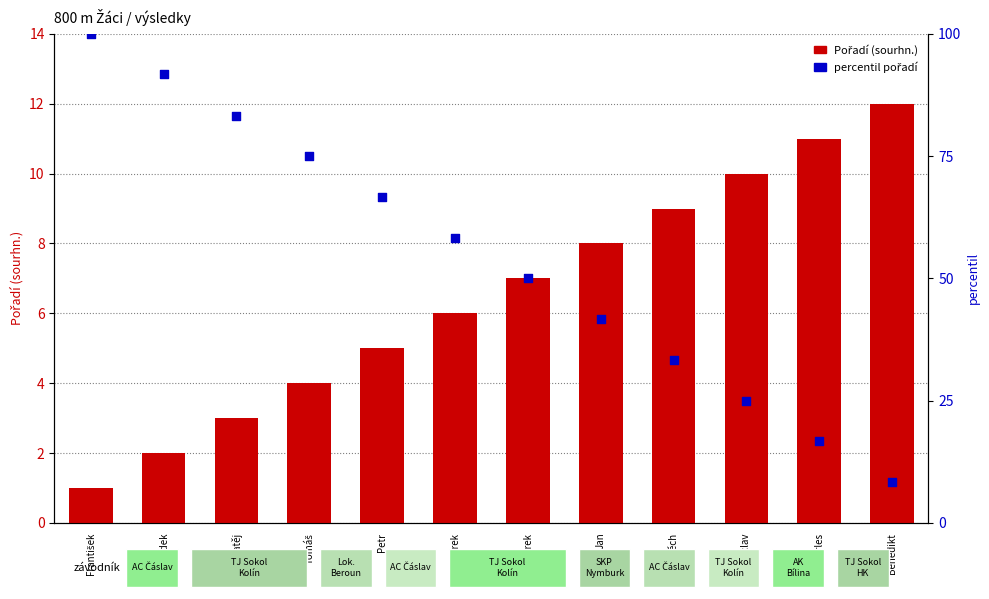

Which series contains the lowest Y value?

Pořadí (sourhn.)